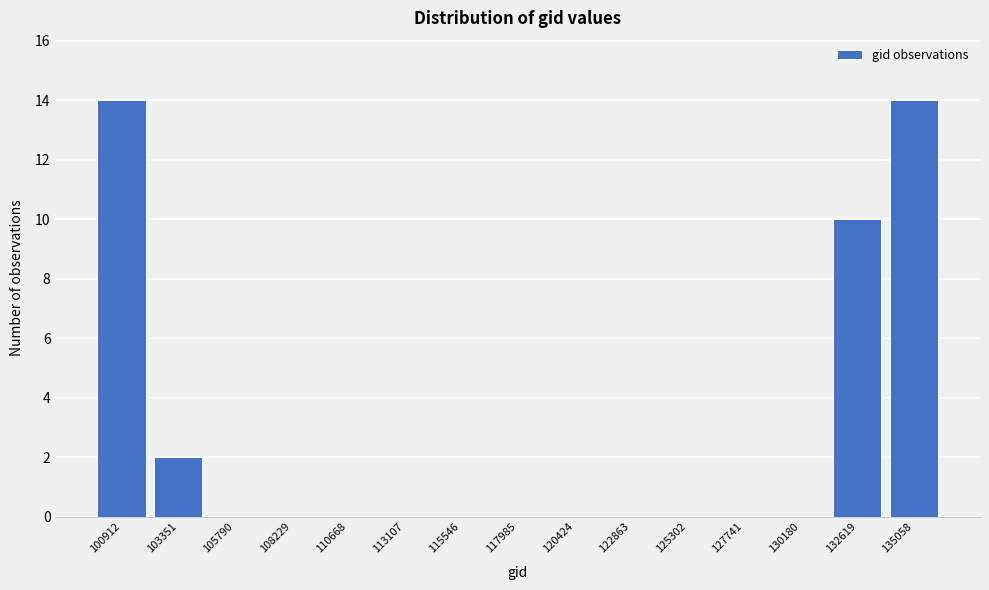

Reading right to left, what are all the values shown in this chart?

135058=14	132619=10	130180=0	127741=0	125302=0	122863=0	120424=0	117985=0	115546=0	113107=0	110668=0	108229=0	105790=0	103351=2	100912=14